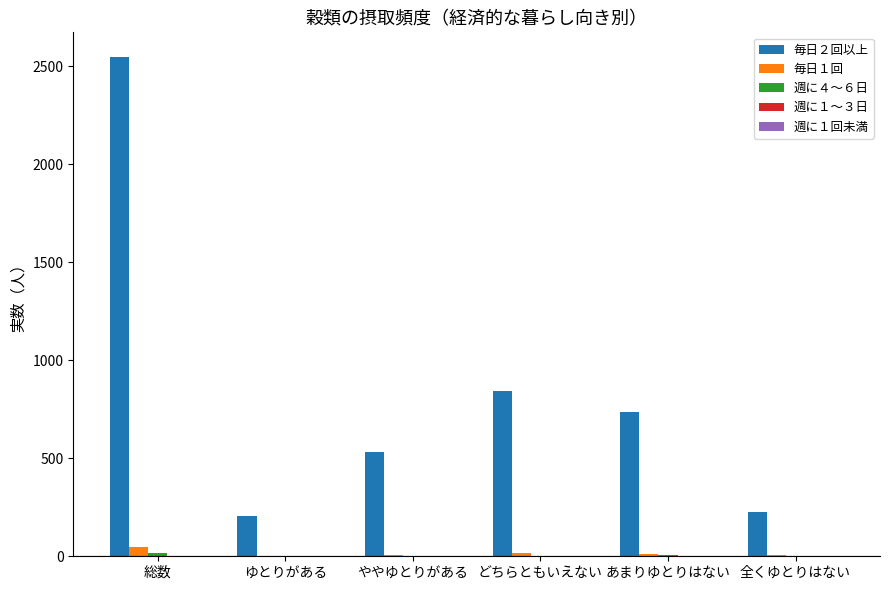

What is the difference between the 毎日２回以上 values at あまりゆとりはない and 全くゆとりはない?

510